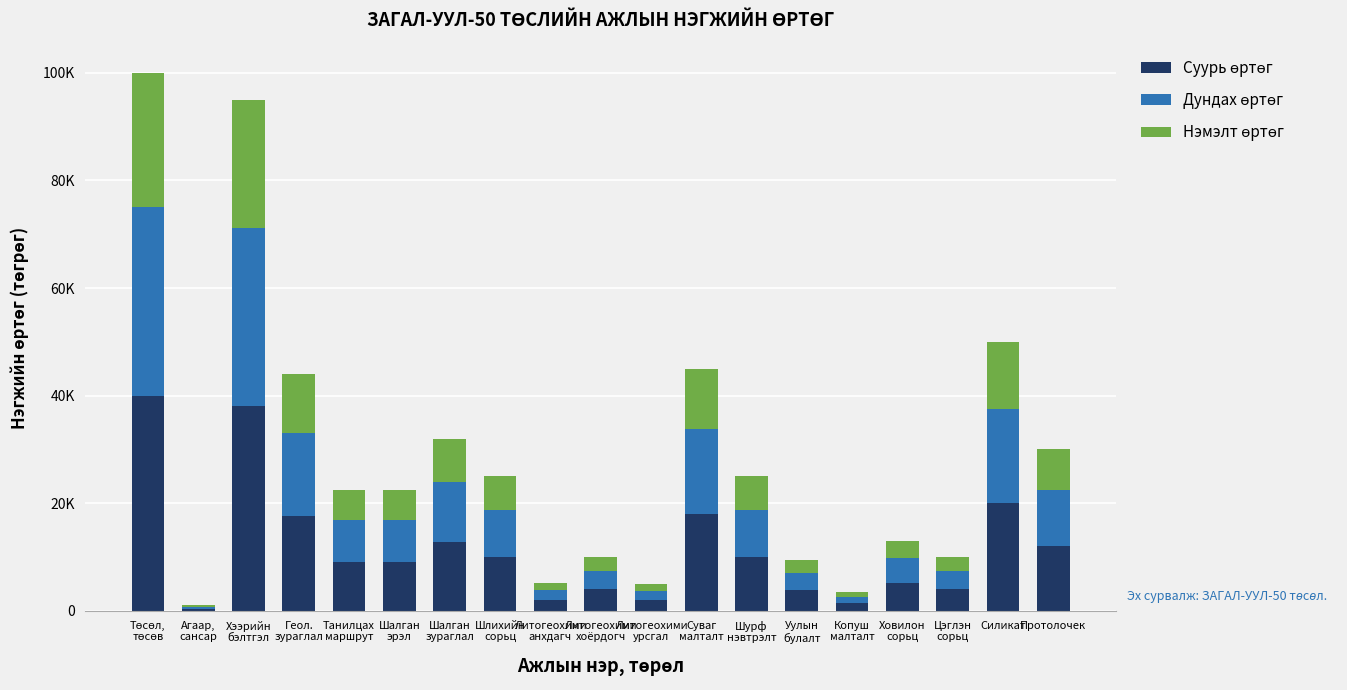

Are the bars horizontal?

No